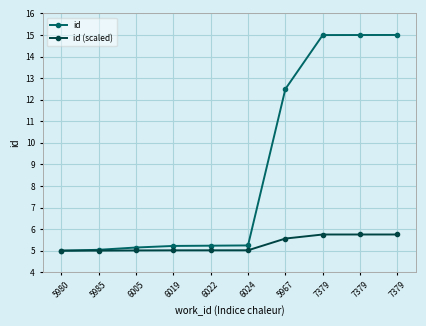

The id series shows 6.9 at 7379. True or false?

False